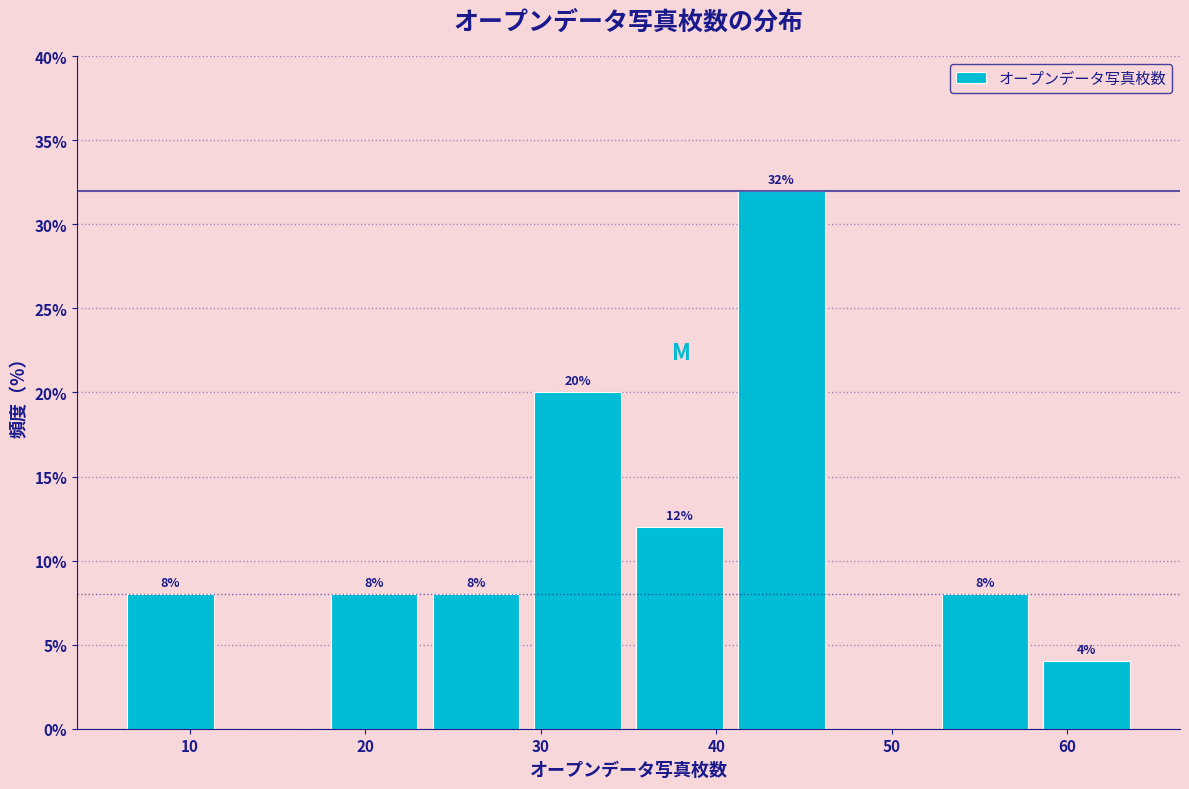

Which range on the x-axis has the tallest bar?

40.8 to 46.6